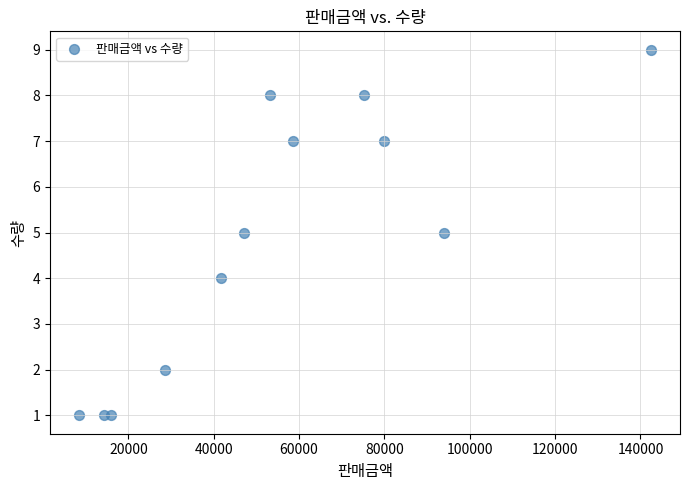

What is the average Y value?

5